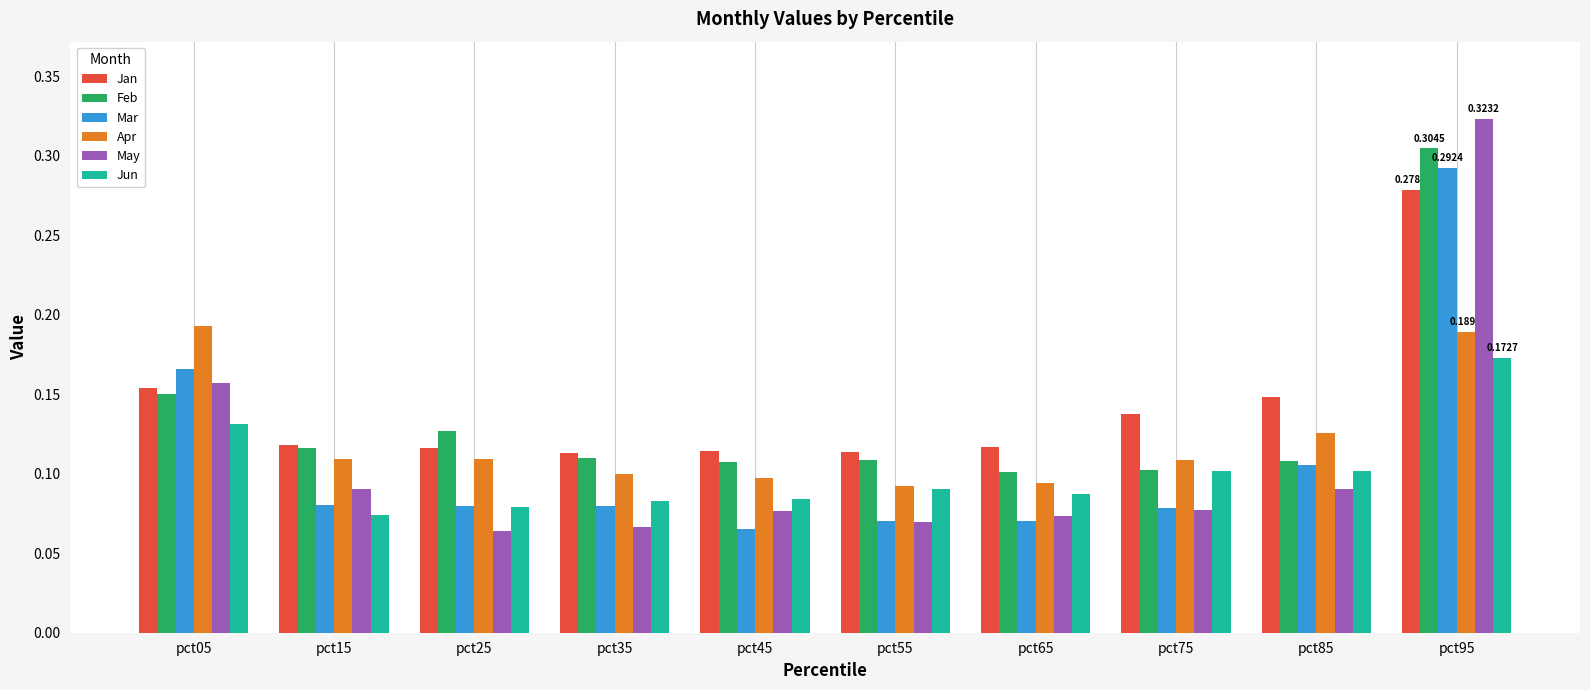

What is the sum of all Apr values?

1.2